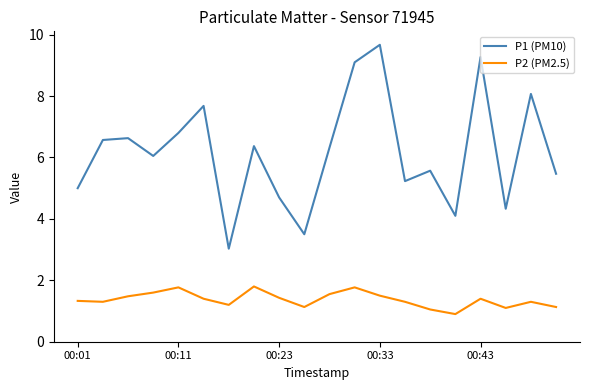

What is the greatest value displayed?

9.7